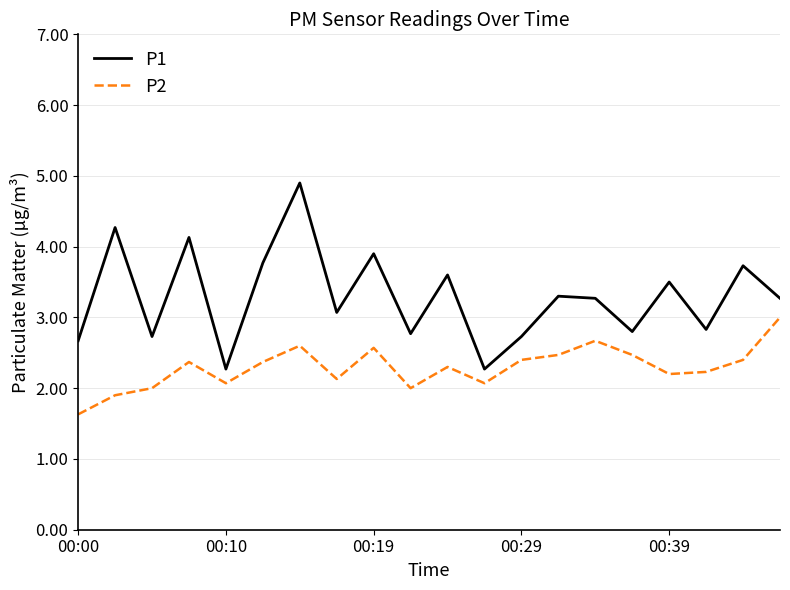

True or false: P2 and P1 cross at least once.

False